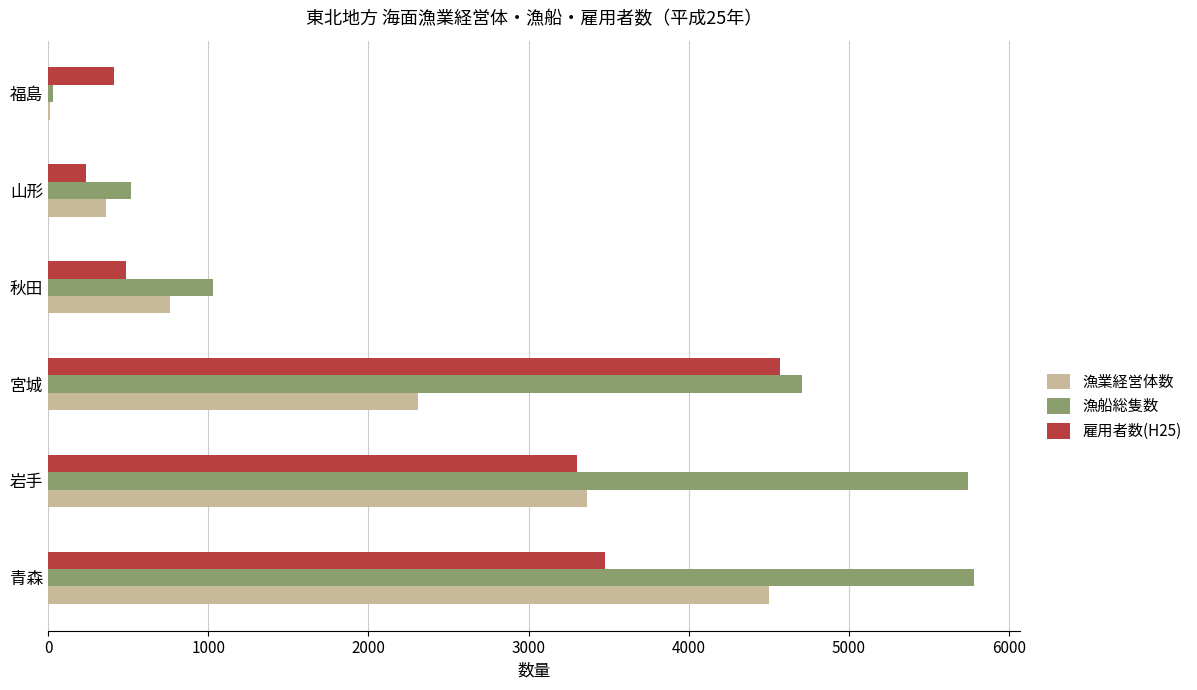

What is the maximum value shown in the chart?

5780